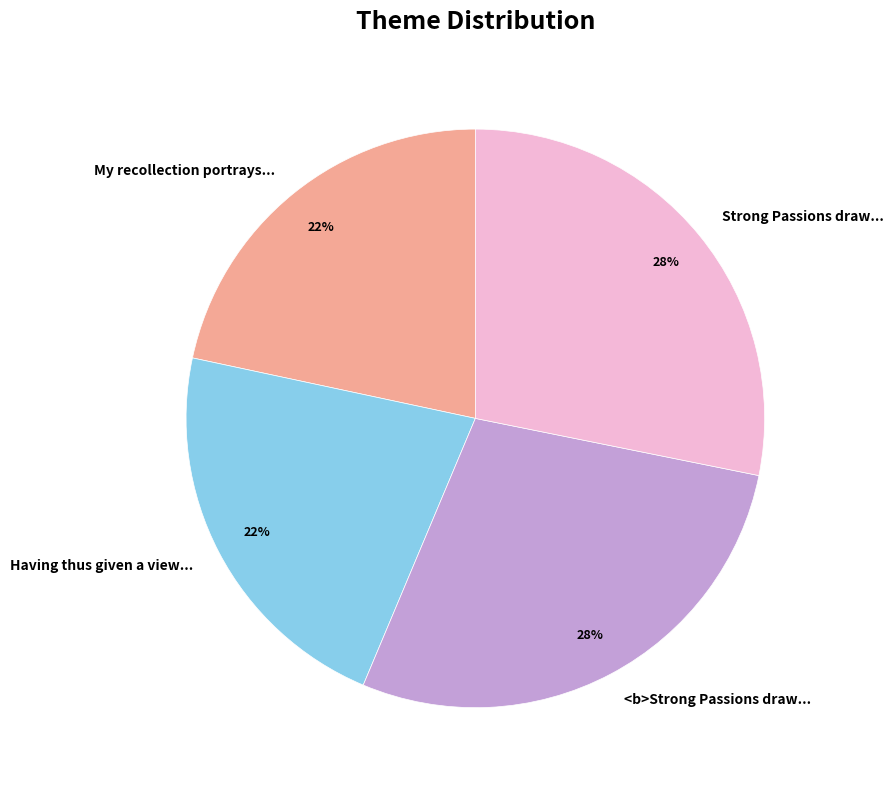

Approximately how many times larger is the value at Having thus given a view... compared to My recollection portrays...?

1.0